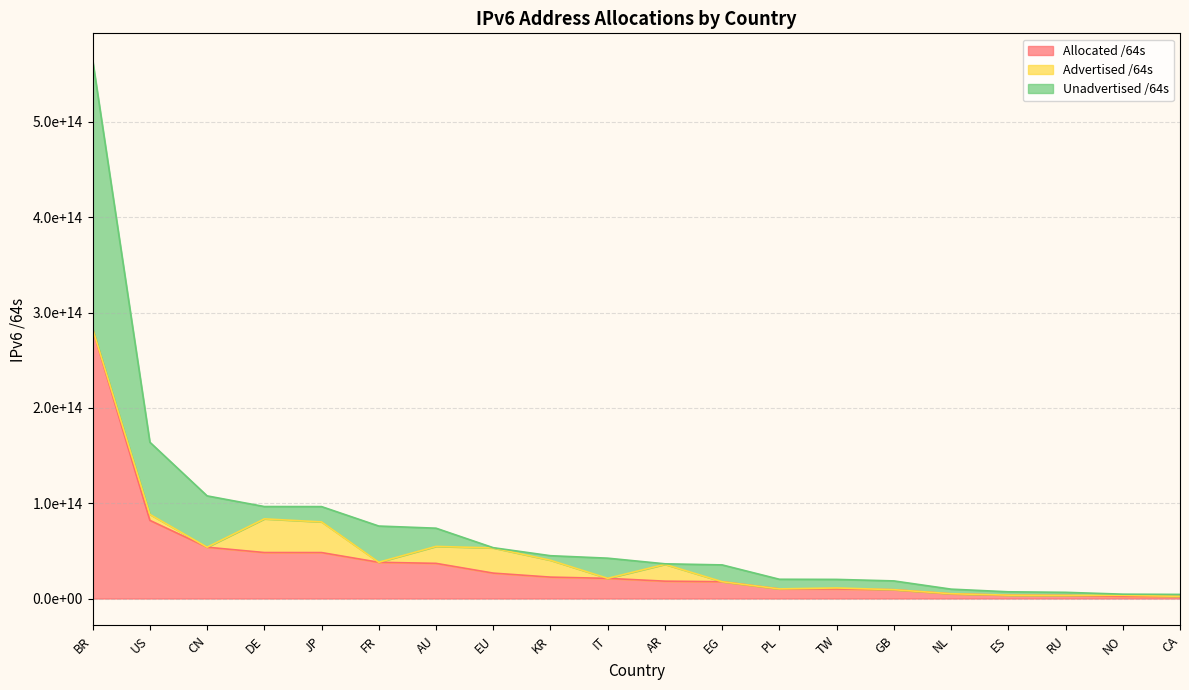

What is the label of the 17th point from the right?

DE